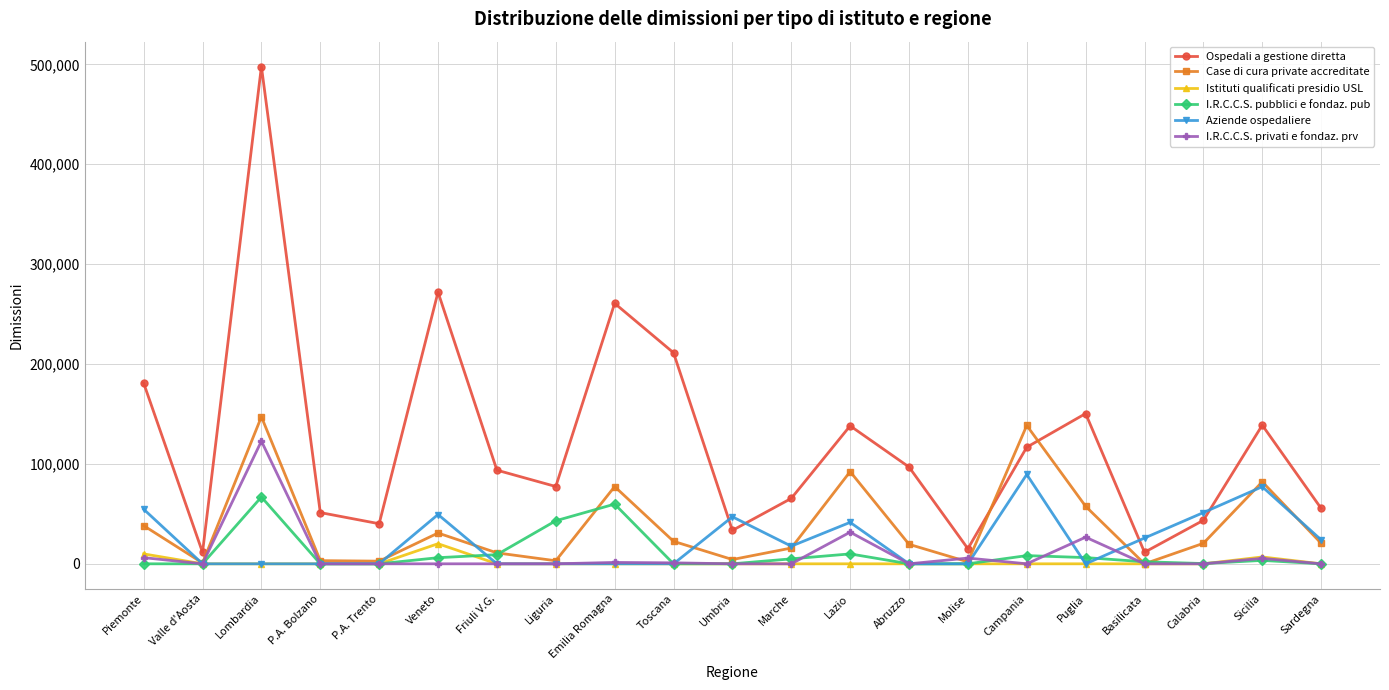

Is it true that Aziende ospedaliere equals 33373 at Puglia?

False